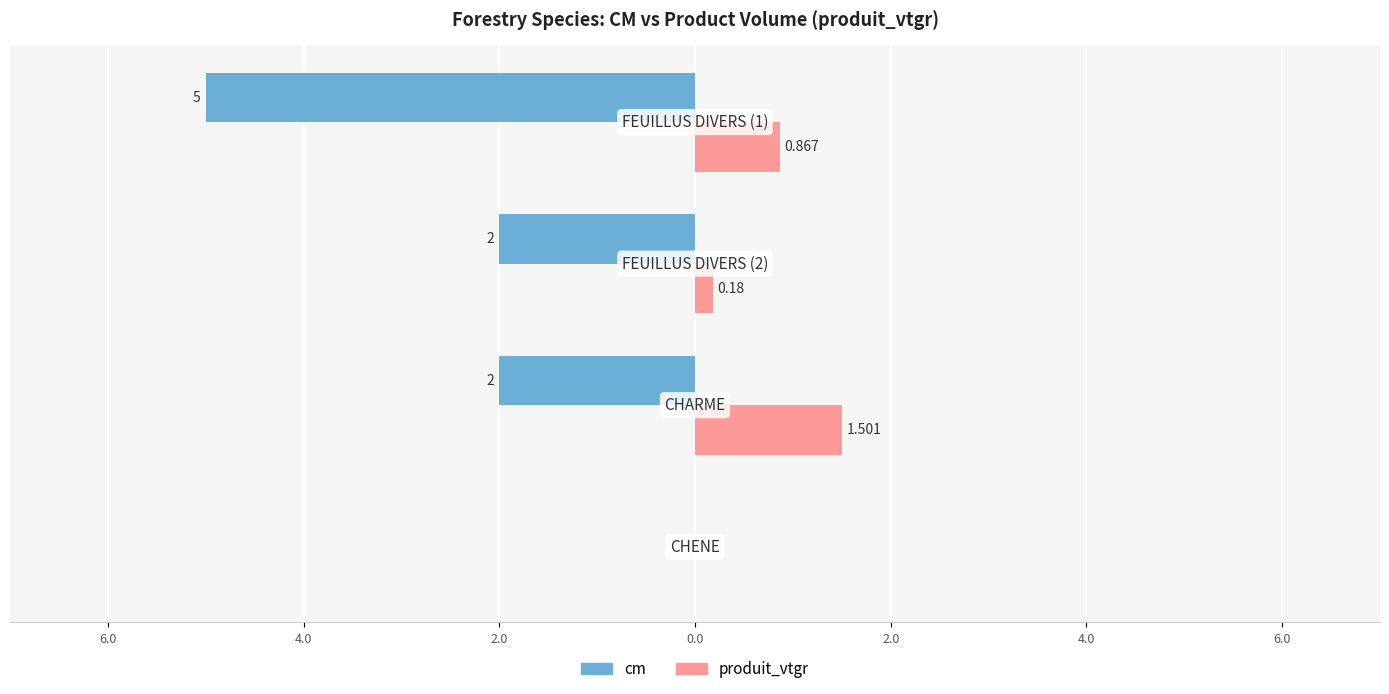

What are all the series names shown in the legend?

cm, produit_vtgr